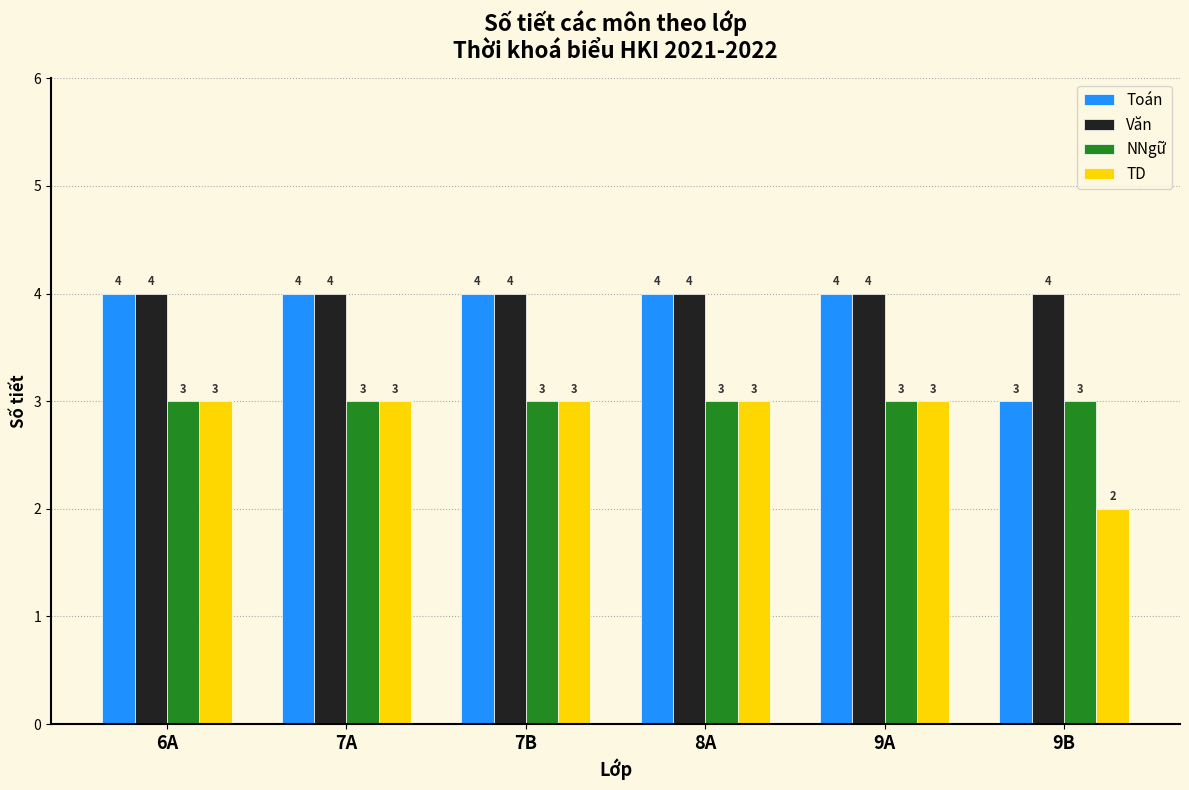

How many groups of bars are there?

6